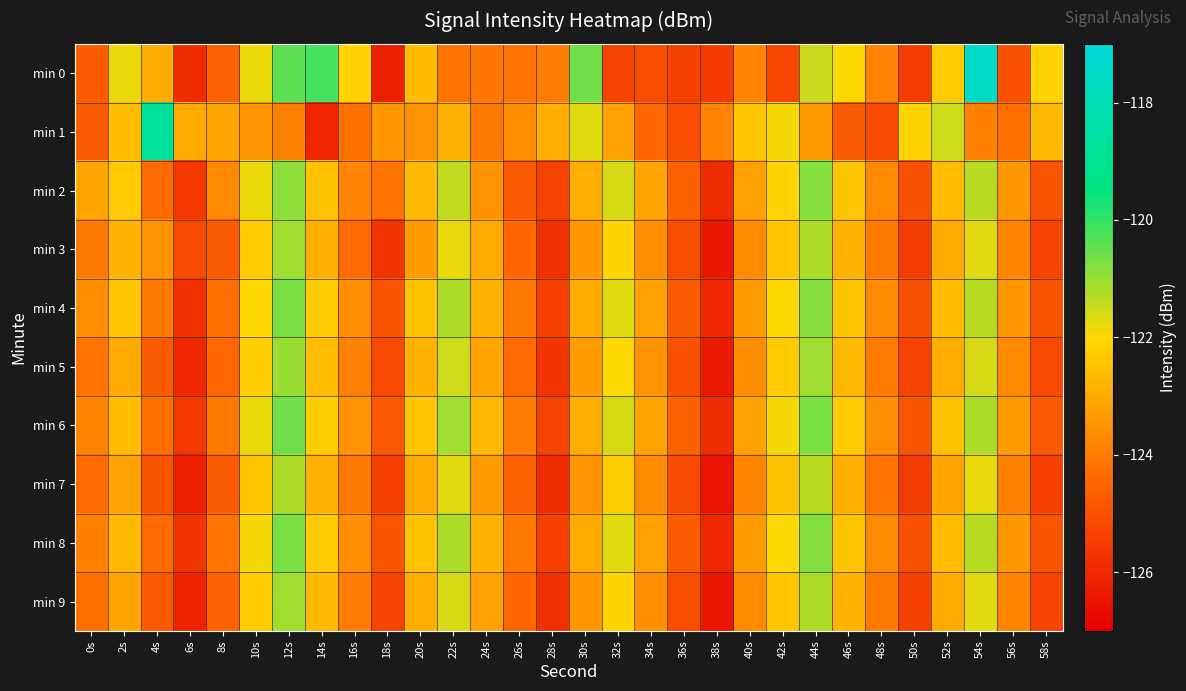

How many data points does each series have?

30